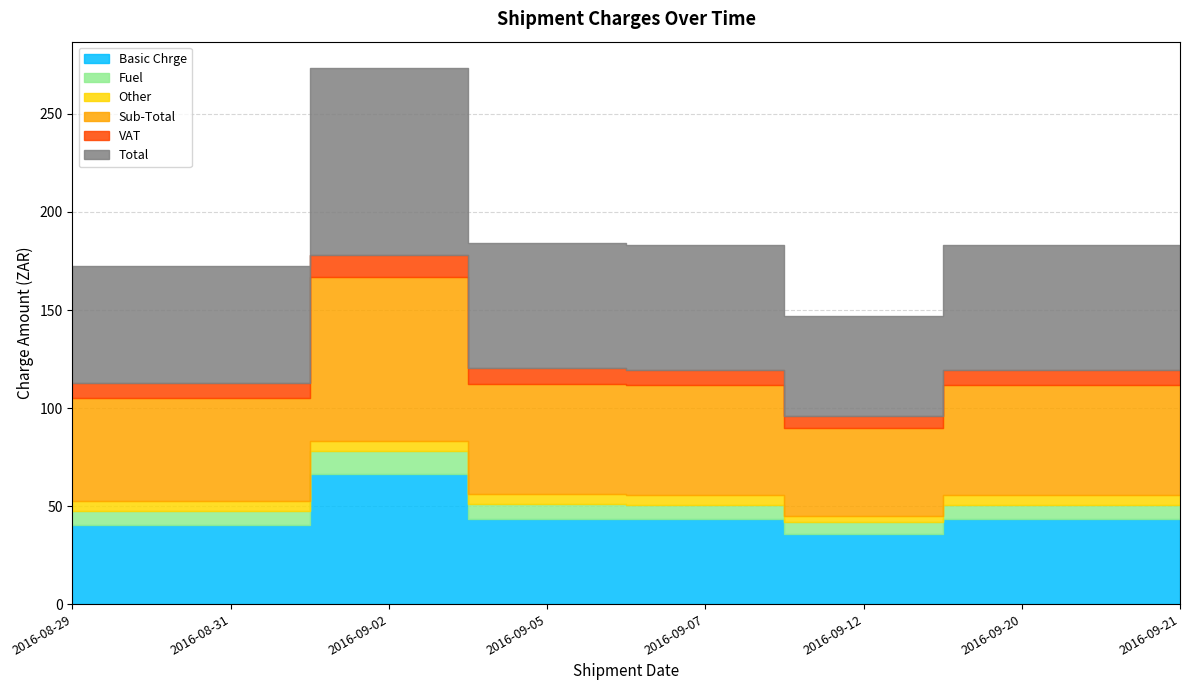

Rank the categories by Other value from lowest to highest.

2016-09-12, 2016-08-29, 2016-08-31, 2016-09-02, 2016-09-05, 2016-09-07, 2016-09-20, 2016-09-21